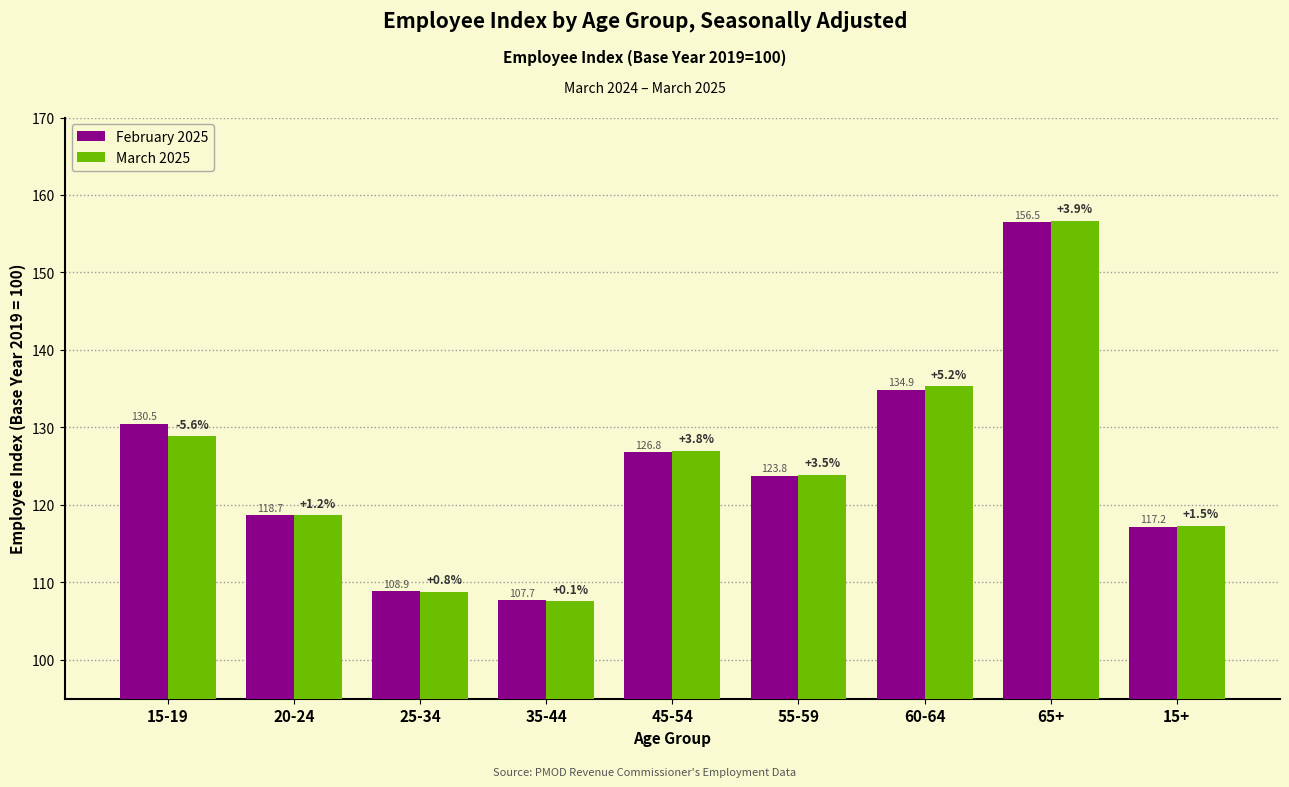

Is it true that February 2025 equals 130.5 at 15-19?

True